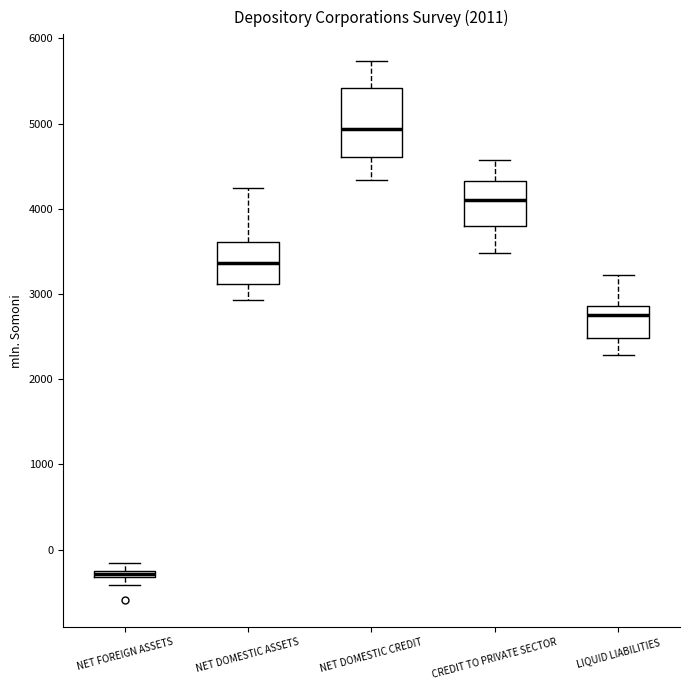

Where is the lower edge of the box for NET FOREIGN ASSETS on the y-axis? The values are not printed on the chart, so give them approximately, as read against the axis.

-300